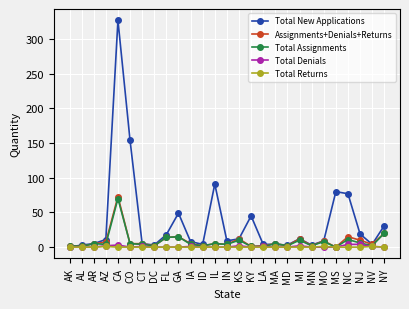

True or false: Assignments+Denials+Returns has more than 0 interior local peaks.

True